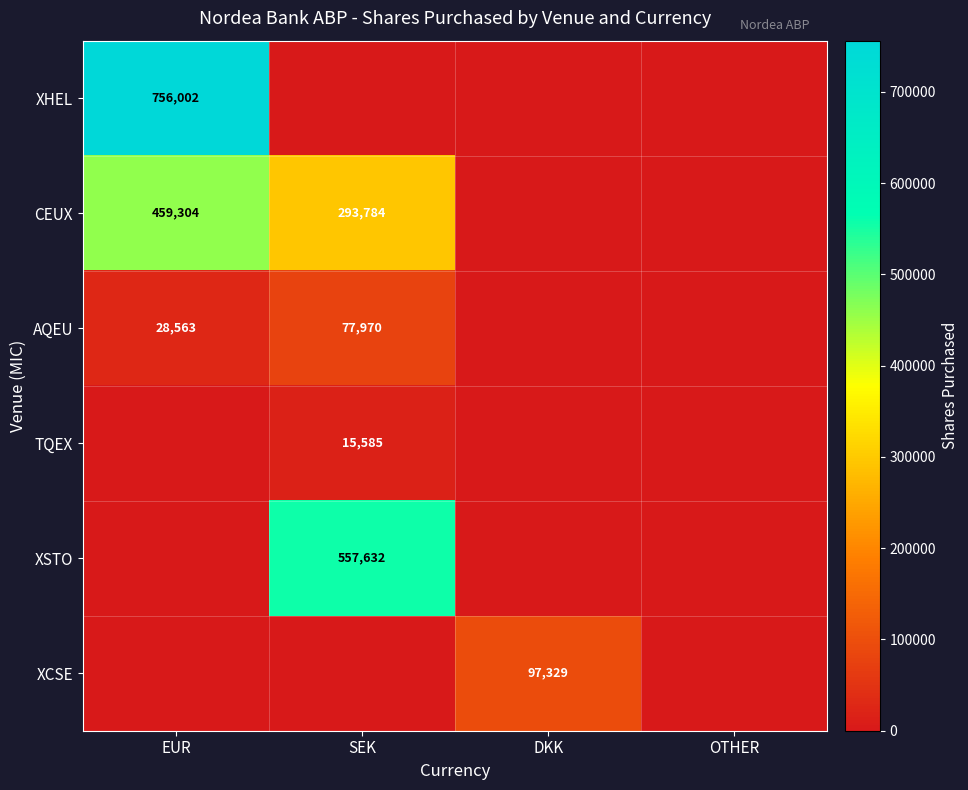

What is the spread (max minus min) of values at DKK?

97329